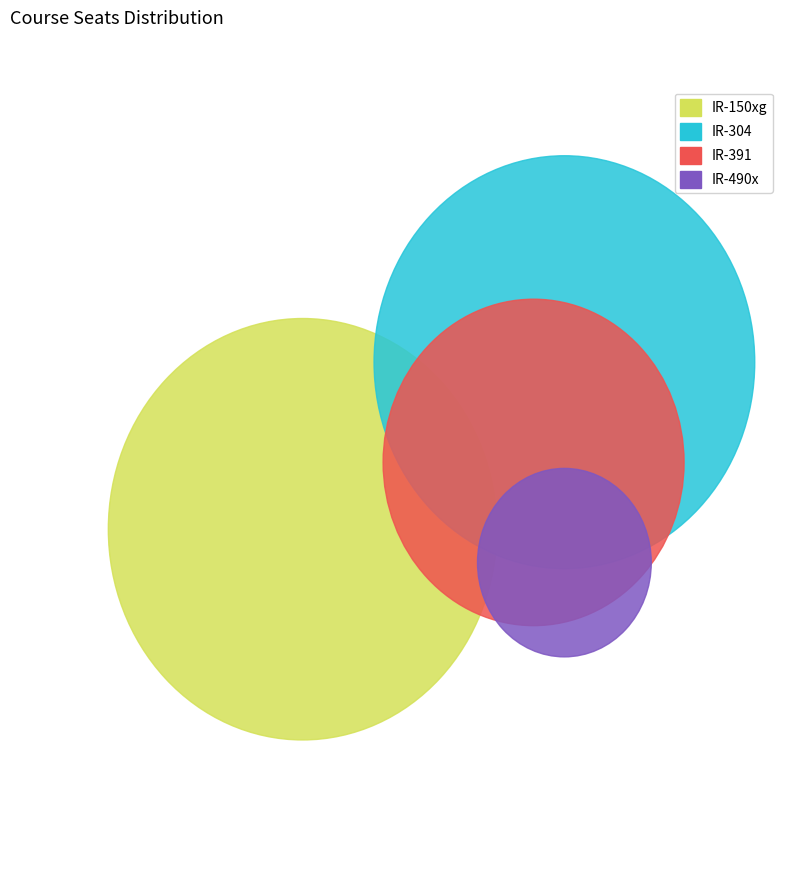

Is there any slice that represents more than half of the pie?

No